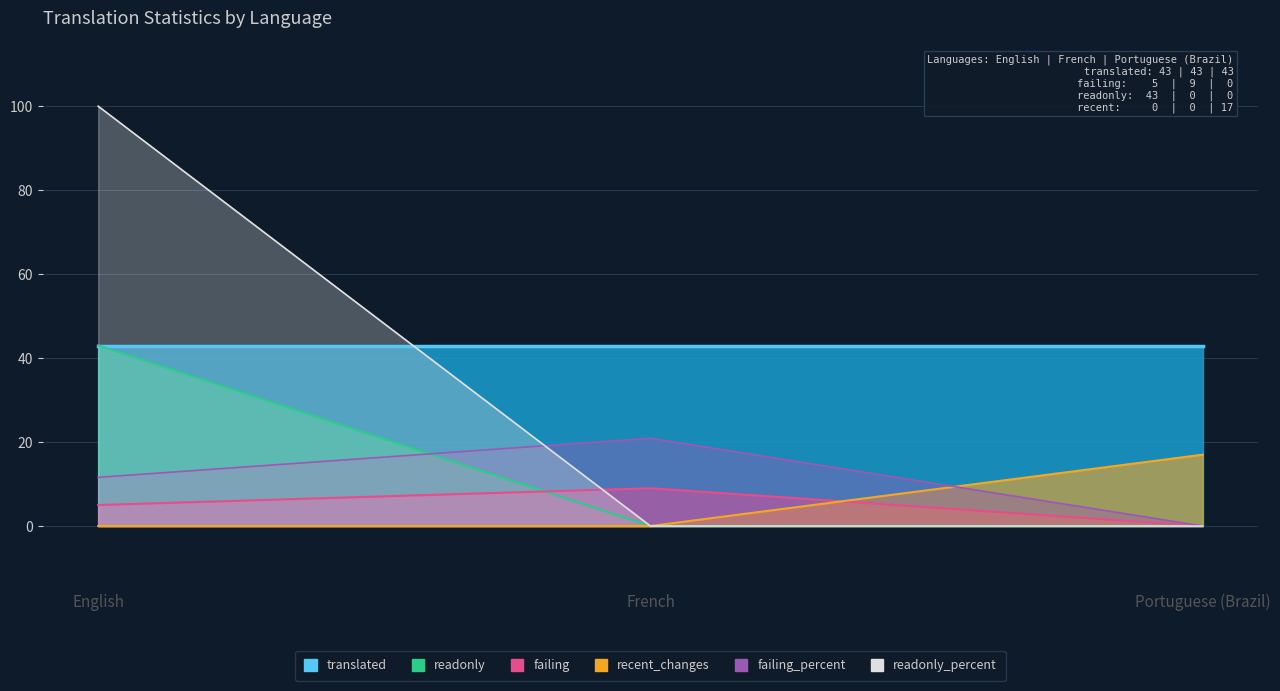

Rank the categories by recent_changes value from lowest to highest.

English, French, Portuguese (Brazil)